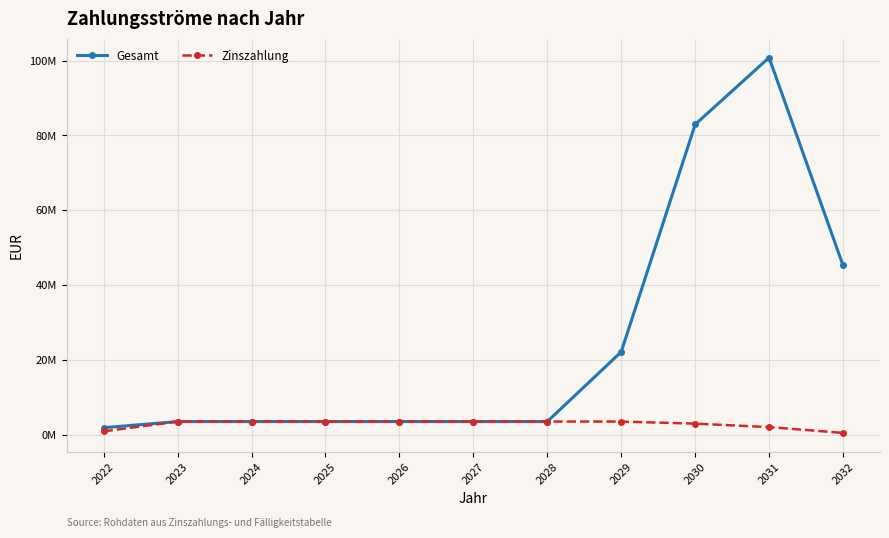

What are all the series names shown in the legend?

Gesamt, Zinszahlung